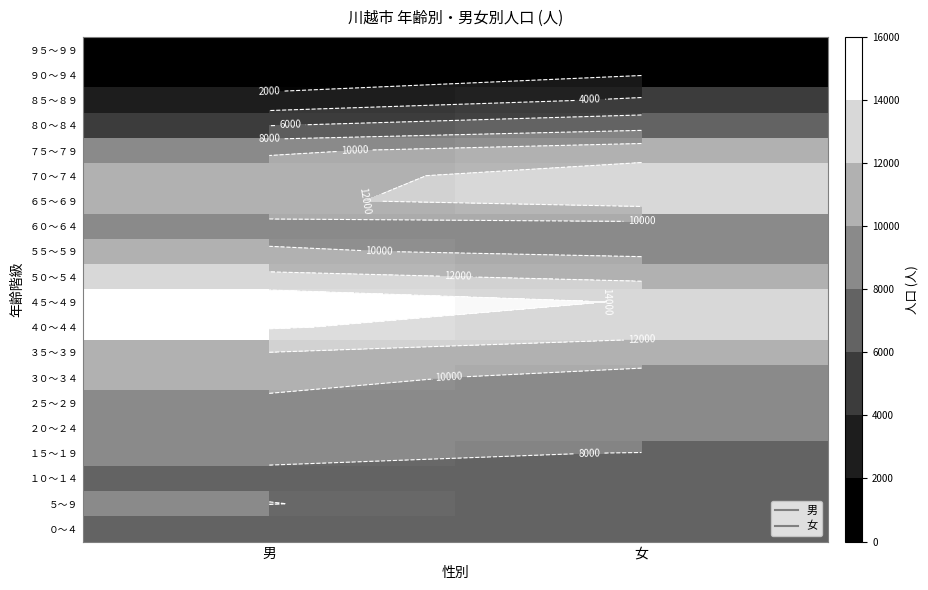

Between 女 and 男, which is larger?

男